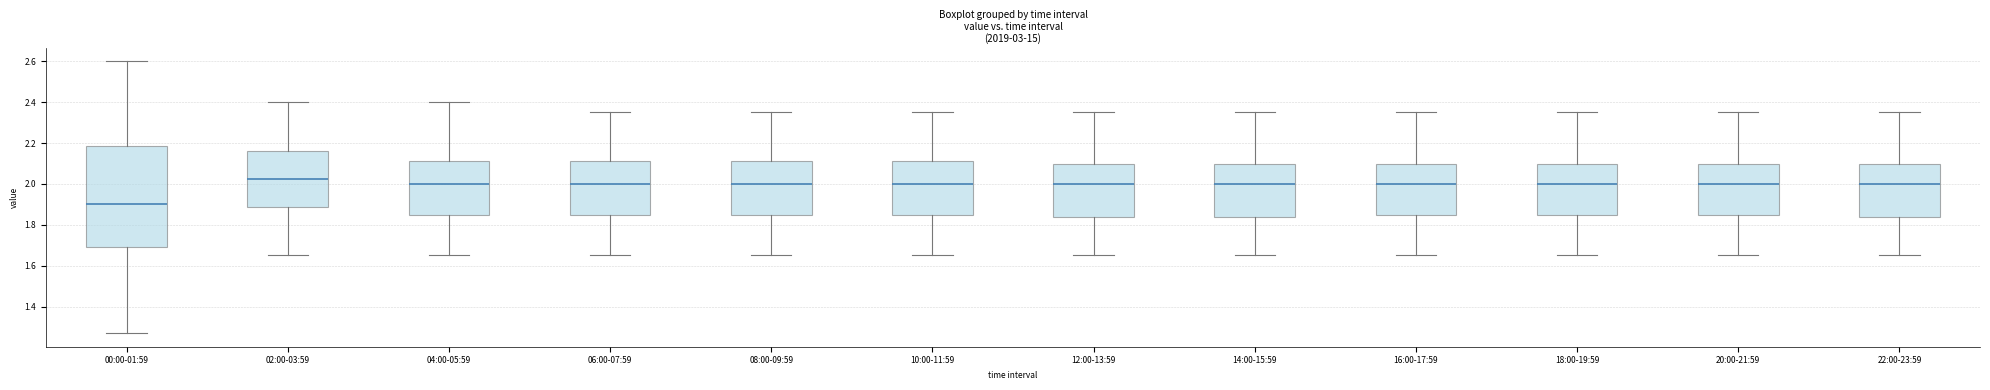

Where does the median line of the box for 04:00-05:59 sit on the y-axis? The values are not printed on the chart, so give them approximately, as read against the axis.

2.00